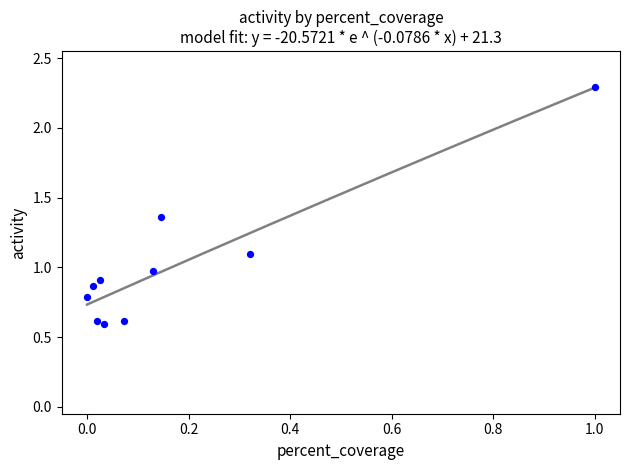

What is the range of Y values (max minus min)?

1.7